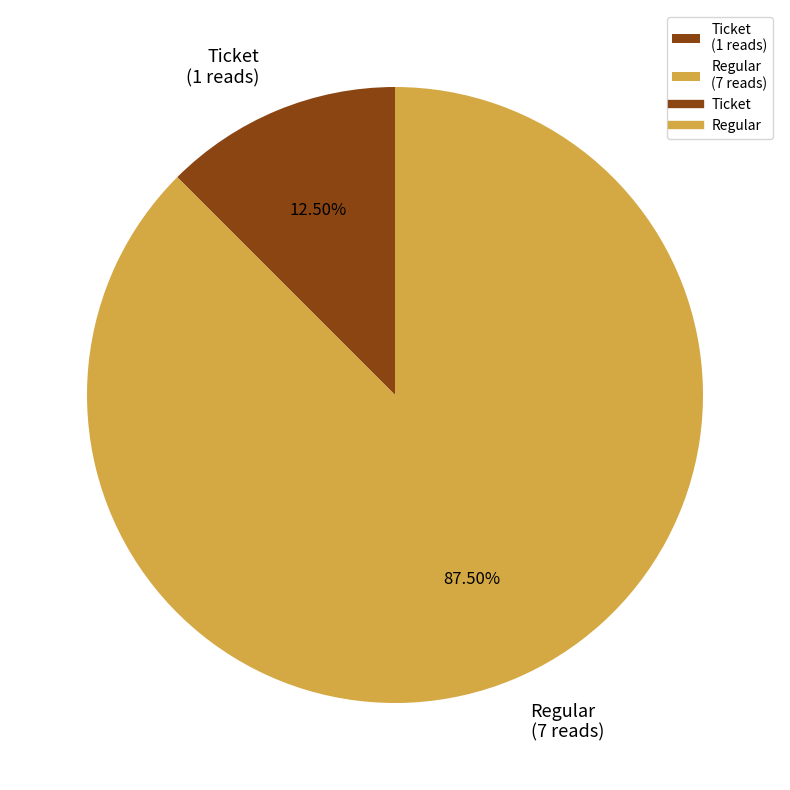

What portion of the pie excludes Regular?

12.5%